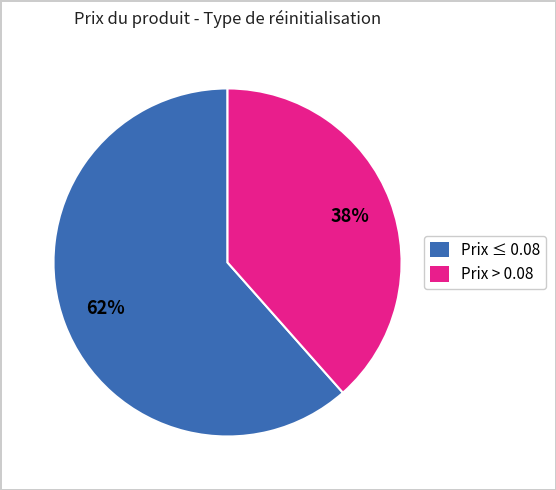

Is there any slice that represents more than half of the pie?

Yes